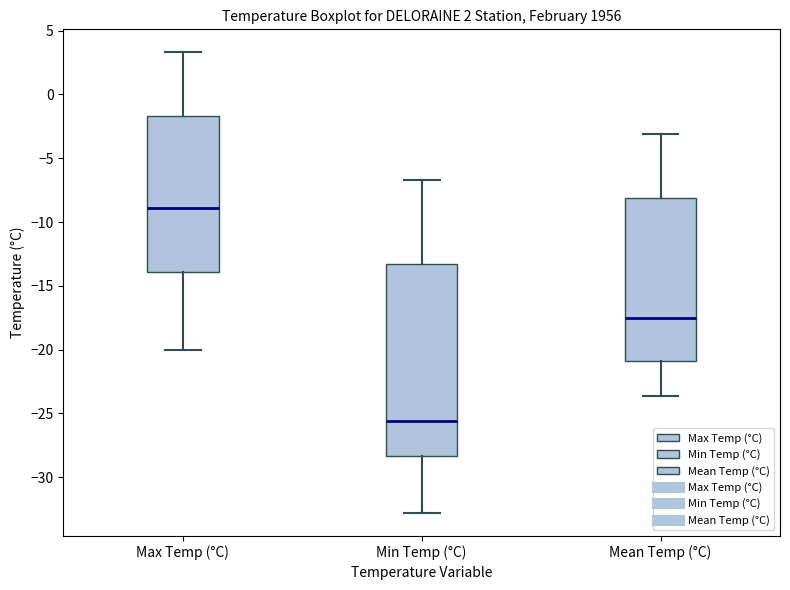

Where does the median line of the box for Mean Temp (°C) sit on the y-axis? The values are not printed on the chart, so give them approximately, as read against the axis.

-17.5